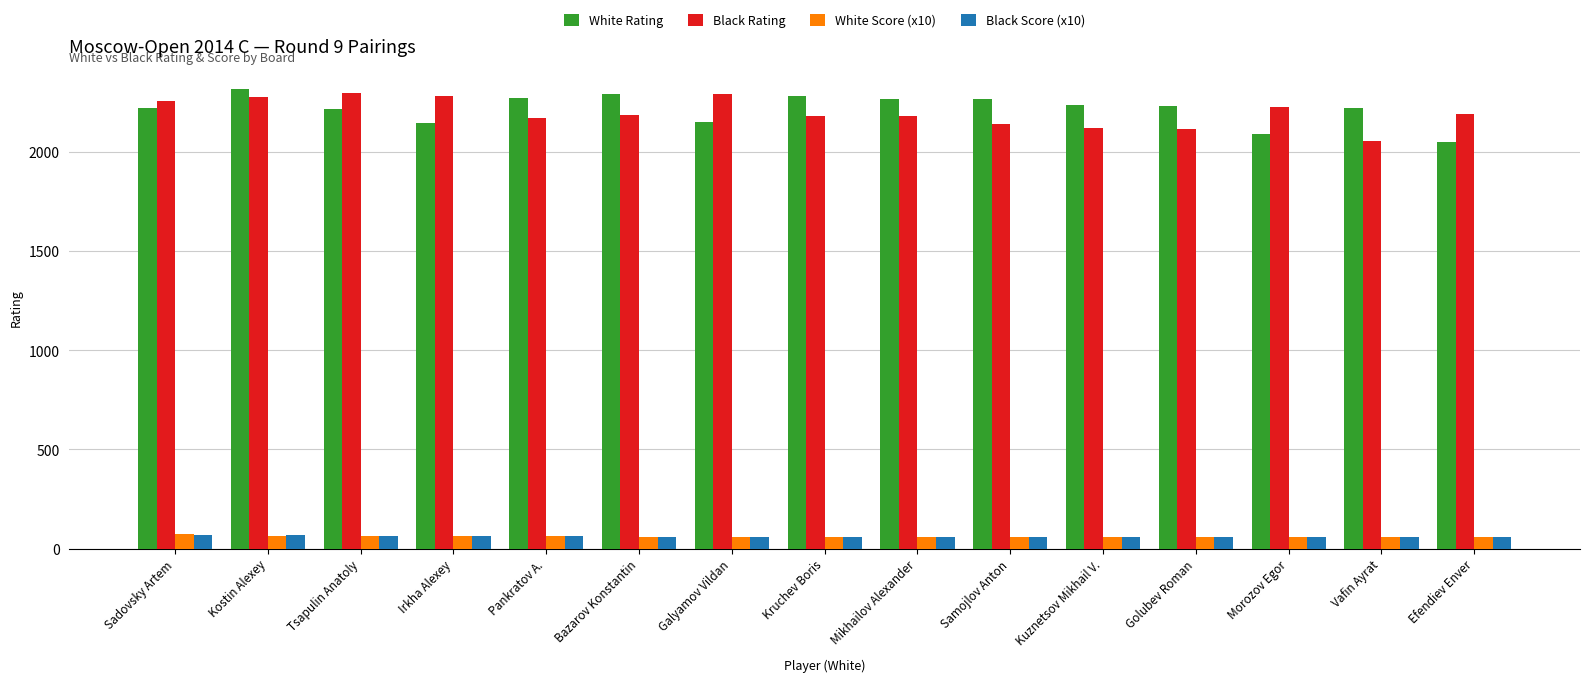

The Black Score (x10) series shows 60 at Golubev Roman. True or false?

True